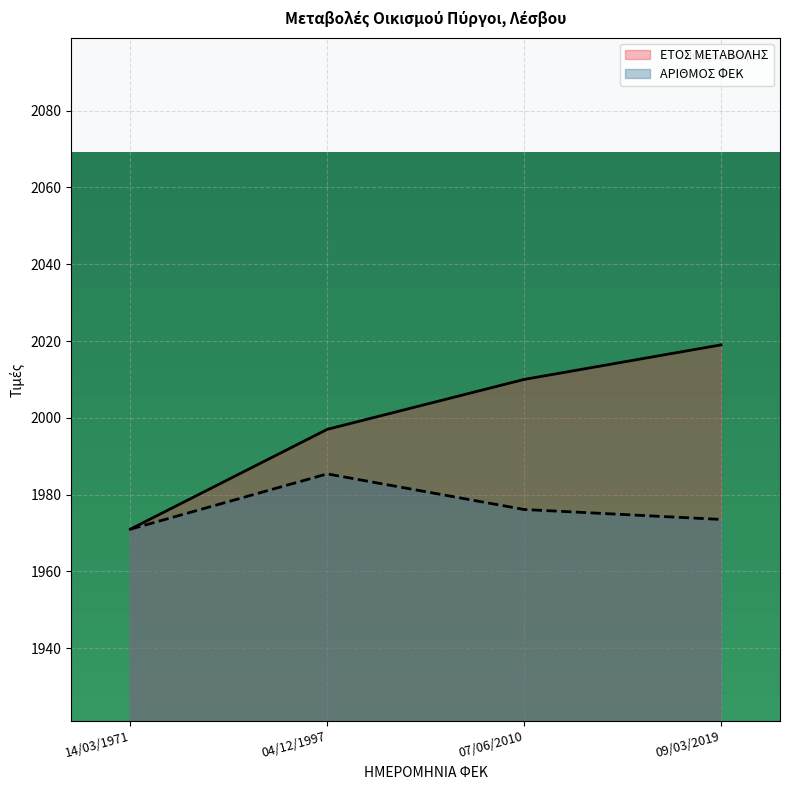

What is the spread (max minus min) of values at 09/03/2019?

45.5